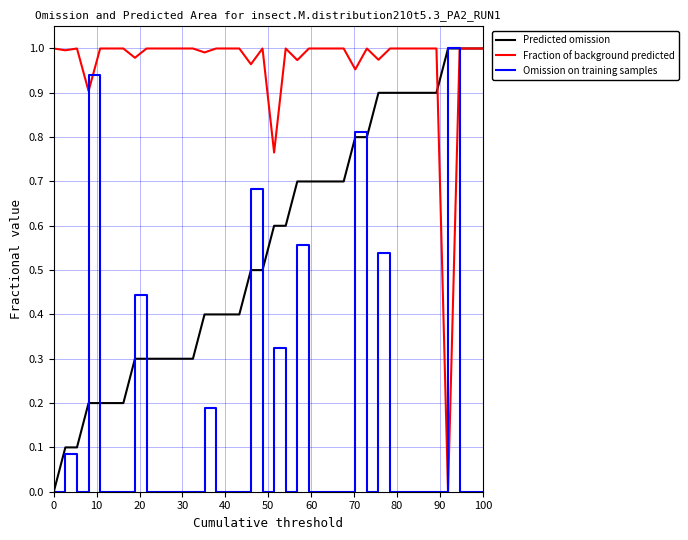

True or false: Omission on training samples and Fraction of background predicted cross at least once.

True